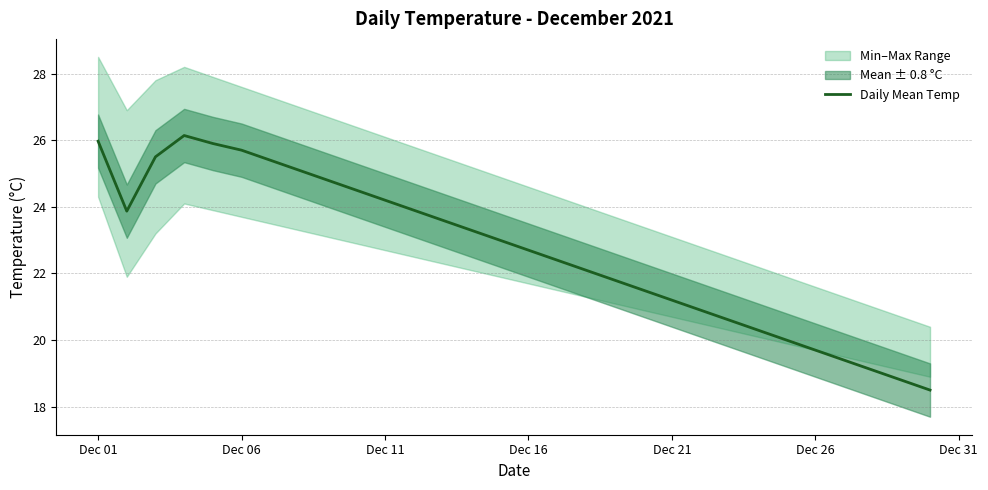

What is the minimum value for Daily Mean Temp?

18.5